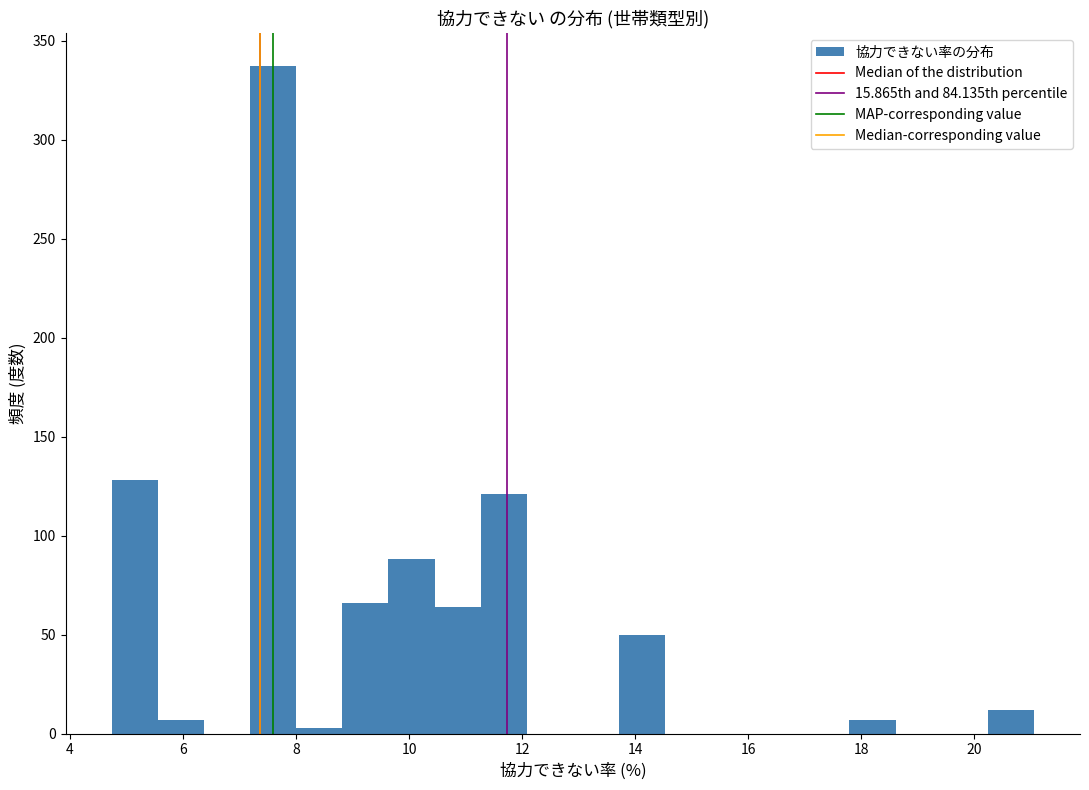

How tall is the bar that spans 8.8 to 9.6 on the x-axis? Neither the bar edges nor the heights are printed on the chart, so give them approximately, as read against the axes.

65